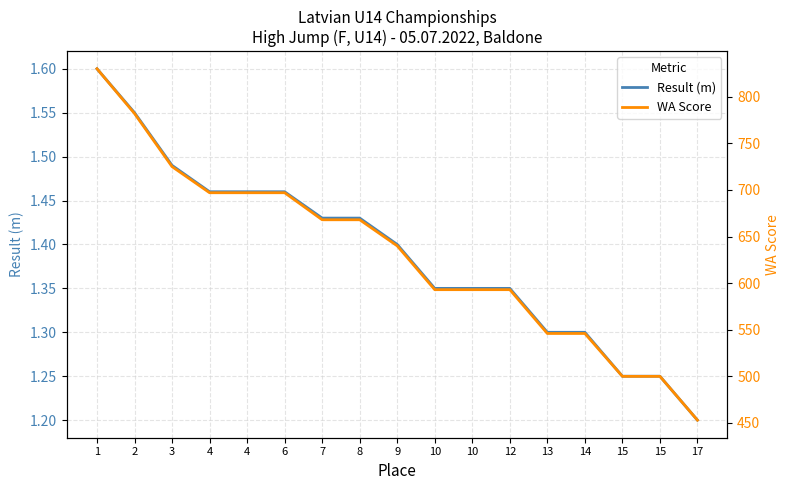

Reading right to left, extract all data points from this chart.

Result (m): 1.2	1.2	1.2	1.3	1.3	1.4	1.4	1.4	1.4	1.4	1.4	1.5	1.5	1.5	1.5	1.6	1.6
WA Score: 453.0	500.0	500.0	546.0	546.0	593.0	593.0	593.0	640.0	668.0	668.0	697.0	697.0	697.0	725.0	782.0	830.0